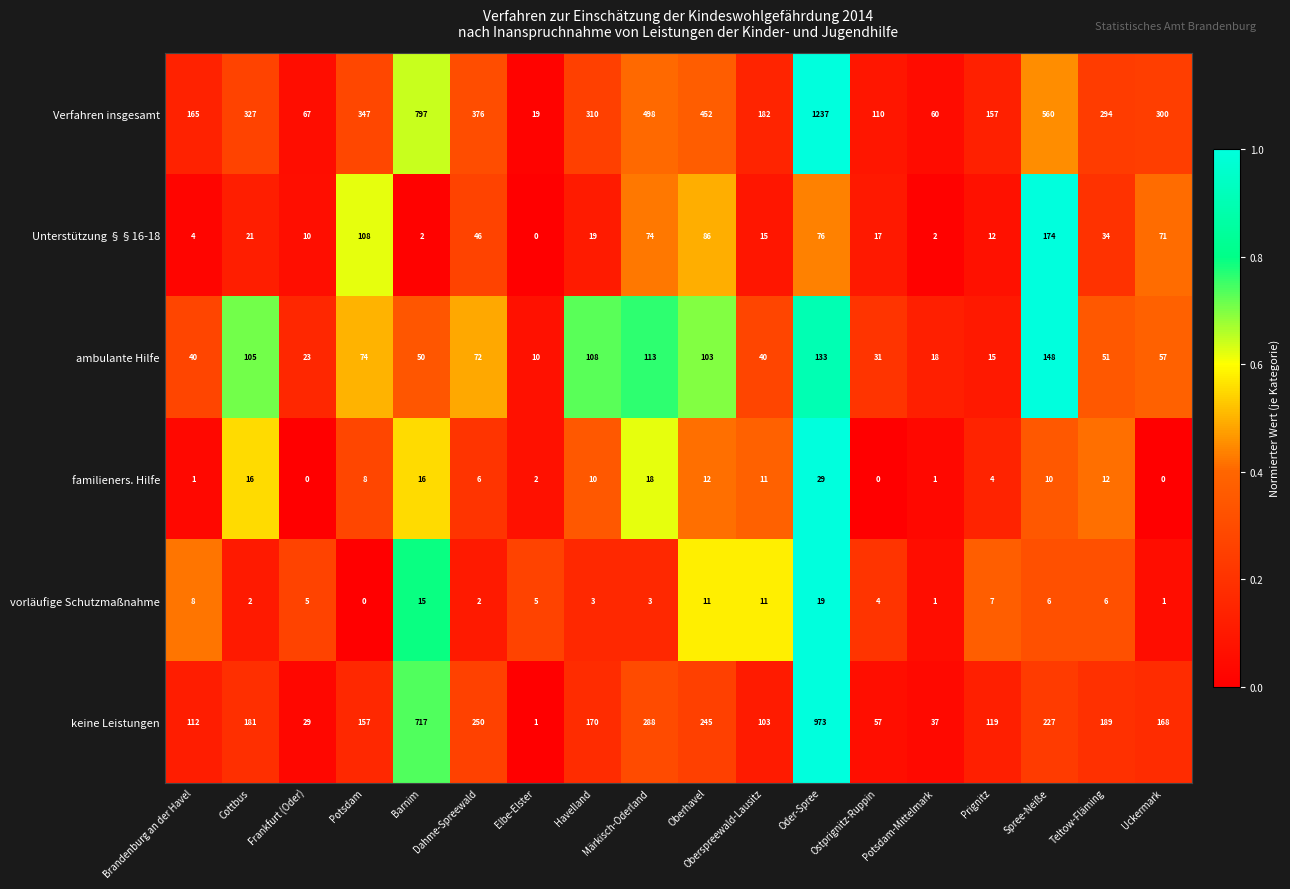

True or false: Unterstützung §§16-18 has a value of 108 at Potsdam.

True